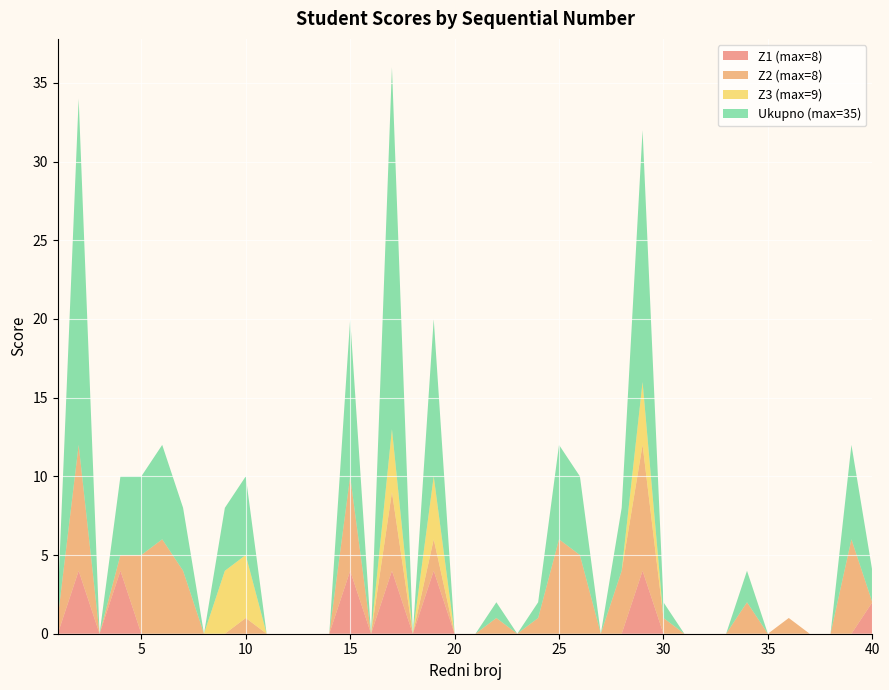

Reading left to right, transcribe all the data shown in this chart.

Z1 (max=8): 0	4	0	4	0	0	0	0	0	0	0	0	0	0	4	0	4	0	4	0	0	0	0	0	0	0	0	0	4	0	0	0	0	0	0	0	0	0	0	2
Z2 (max=8): 1	8	0	1	5	6	4	0	0	1	0	0	0	0	6	0	5	0	2	0	0	1	0	1	6	5	0	4	8	1	0	0	0	2	0	1	0	0	6	0
Z3 (max=9): 0	0	0	0	0	0	0	0	4	4	0	0	0	0	0	0	4	0	4	0	0	0	0	0	0	0	0	0	4	0	0	0	0	0	0	0	0	0	0	0
Ukupno (max=35): 1	22	0	5	5	6	4	0	4	5	0	0	0	0	10	0	23	0	10	0	0	1	0	1	6	5	0	4	16	1	0	0	0	2	0	0	0	0	6	2